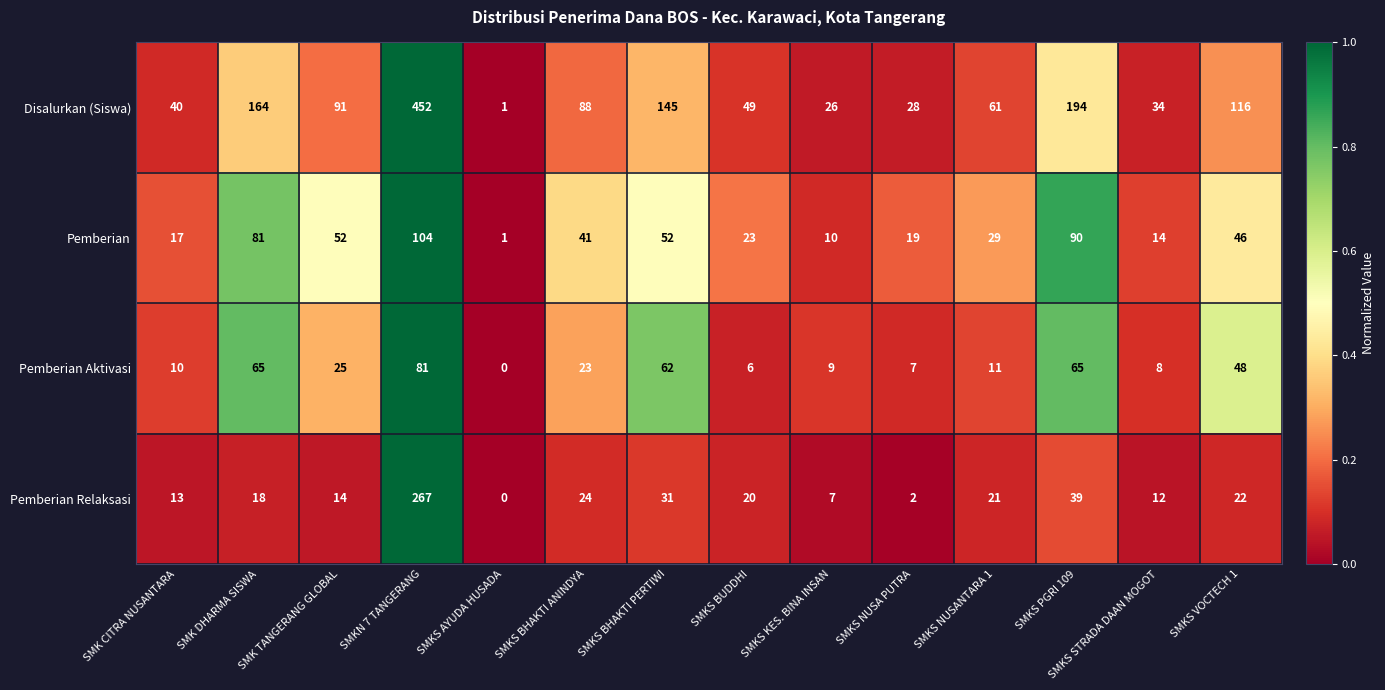

How many positive values does the Pemberian Relaksasi series have?

13